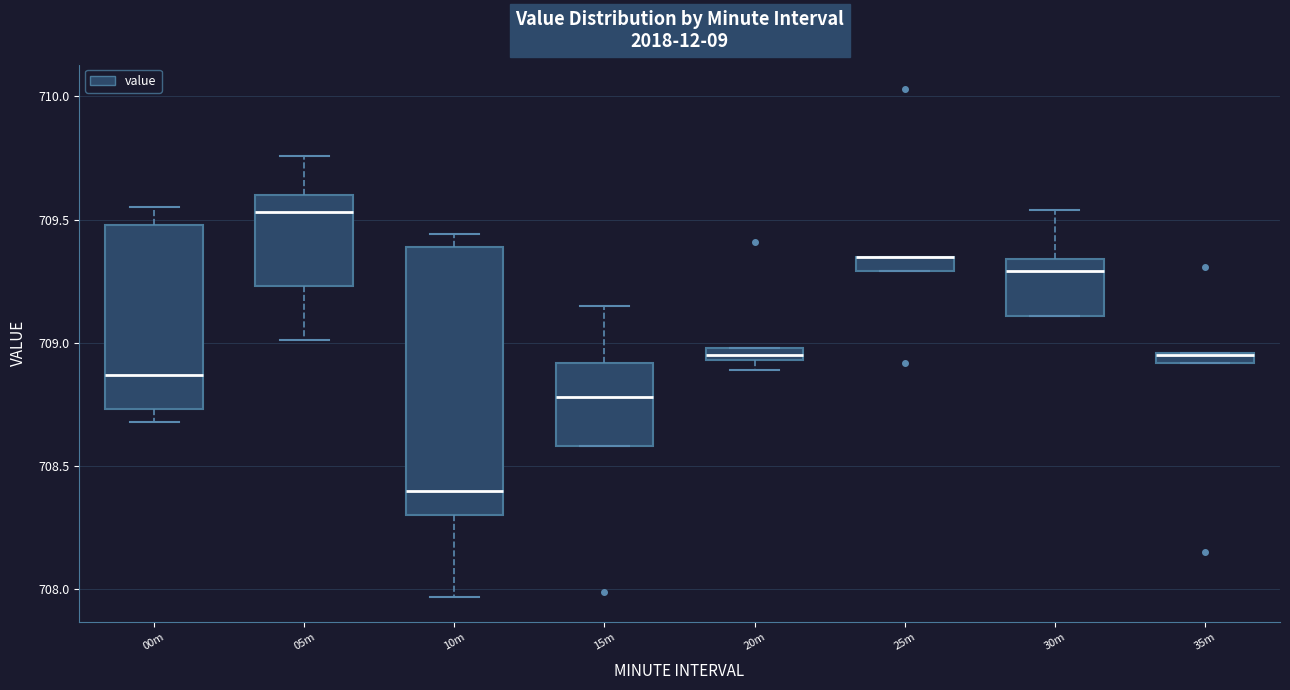

Comparing the boxes themselves (not the whiskers), which one is the tallest?

10m